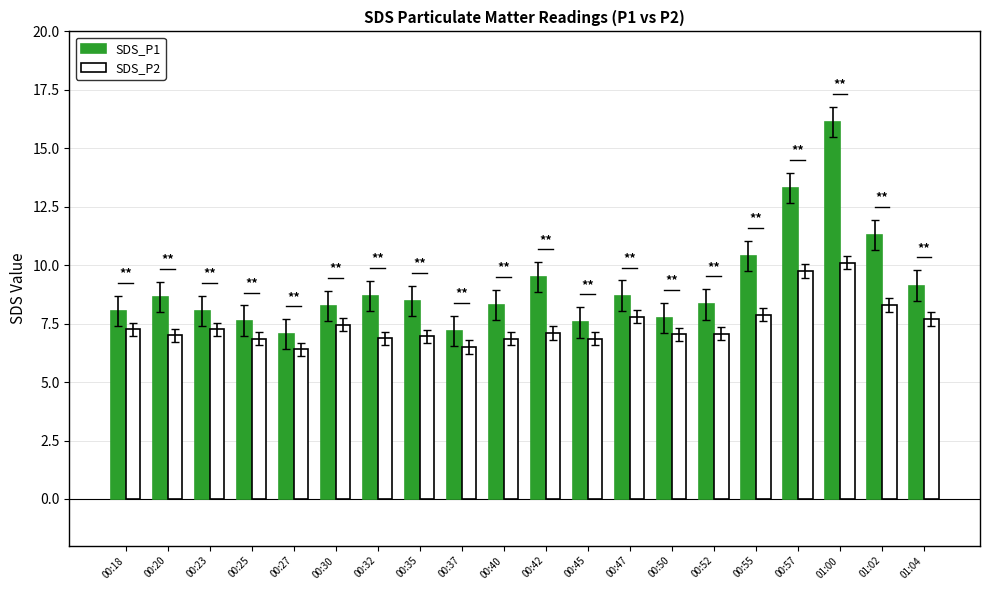

Which series has the largest total across all categories?

SDS_P1